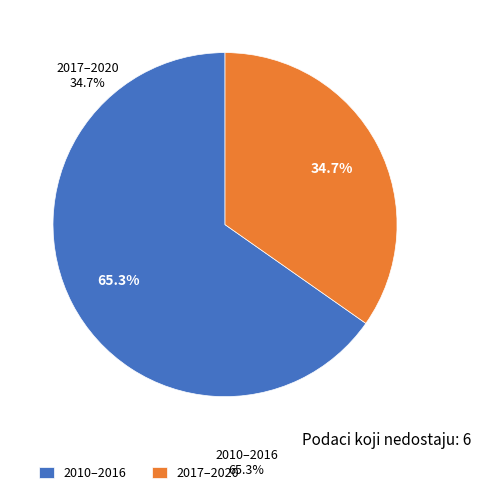

Is there any slice that represents more than half of the pie?

Yes